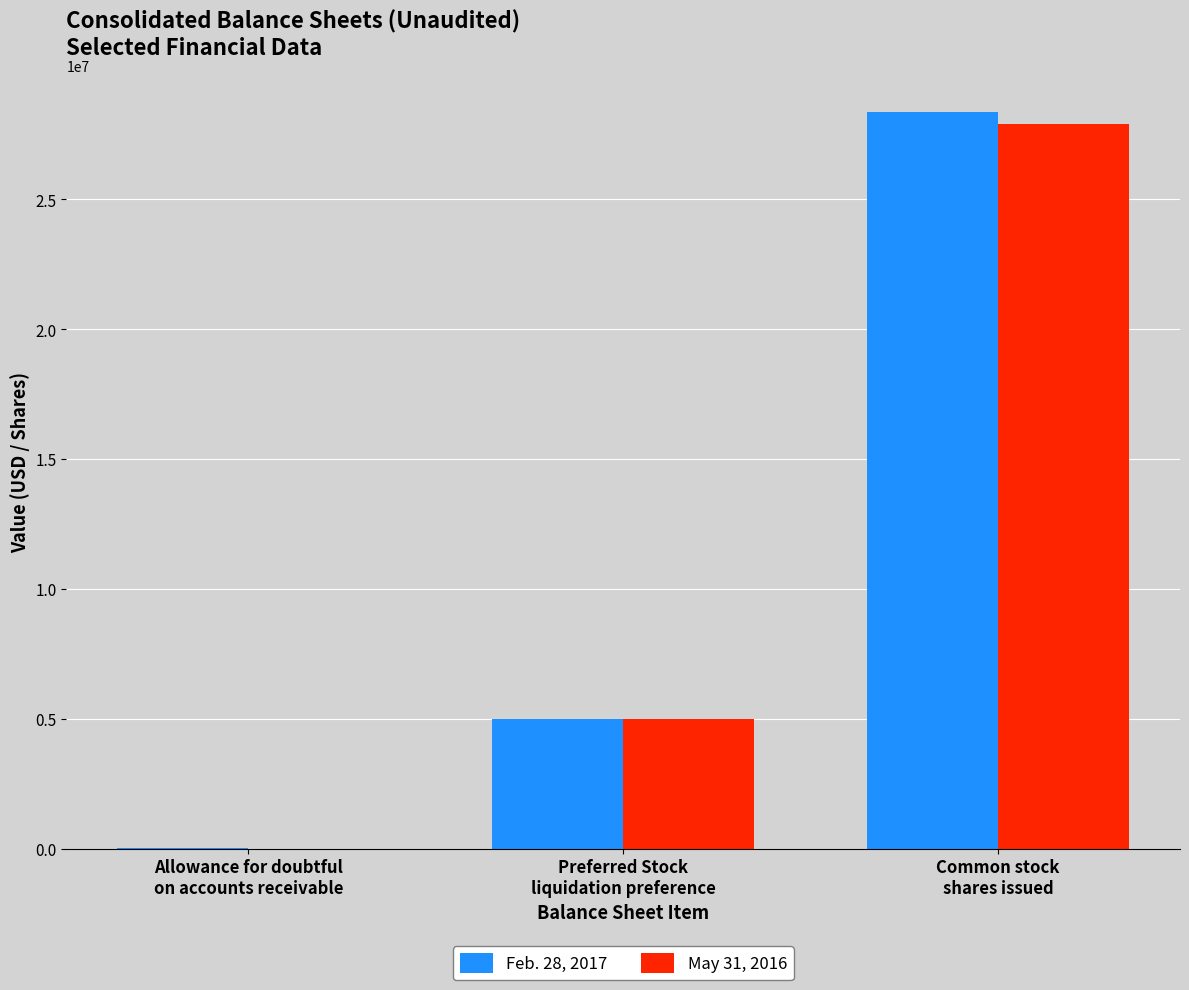

Reading right to left, extract all data points from this chart.

Feb. 28, 2017: Common stock
shares issued=28361201	Preferred Stock
liquidation preference=5000000	Allowance for doubtful
on accounts receivable=31660
May 31, 2016: Common stock
shares issued=27886201	Preferred Stock
liquidation preference=5000000	Allowance for doubtful
on accounts receivable=13260